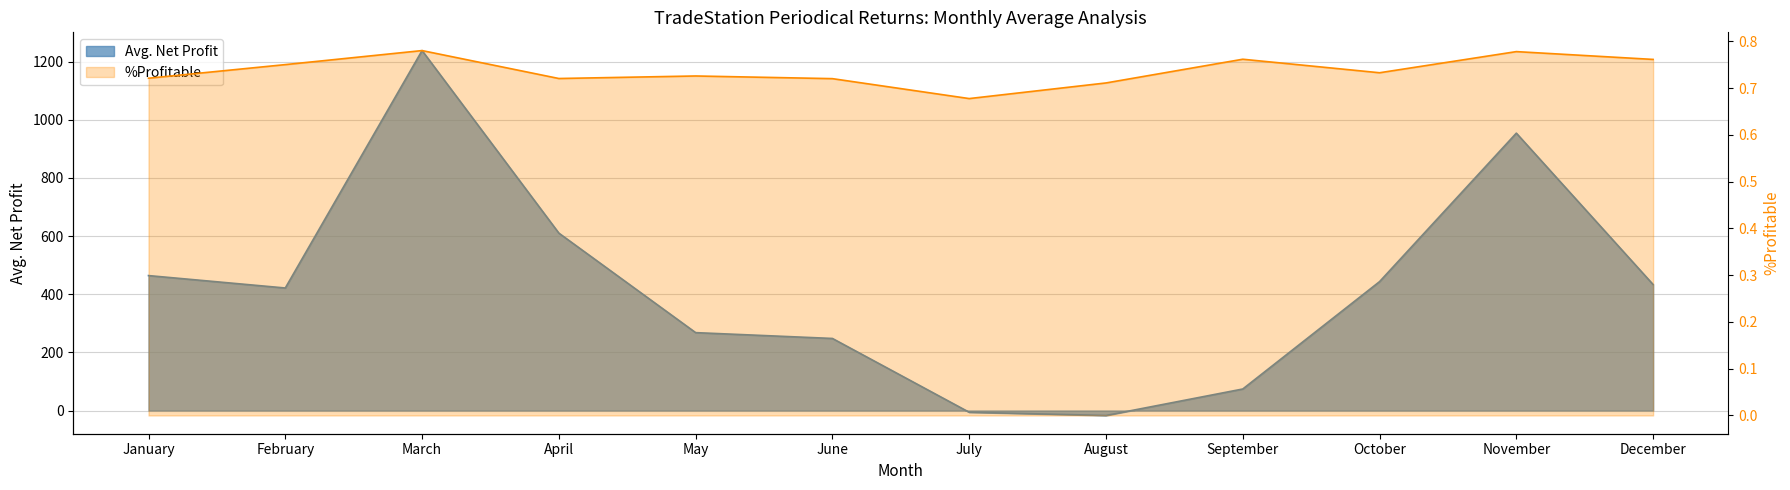

Rank the series by their maximum value, from lowest to highest.

%Profitable, Avg. Net Profit